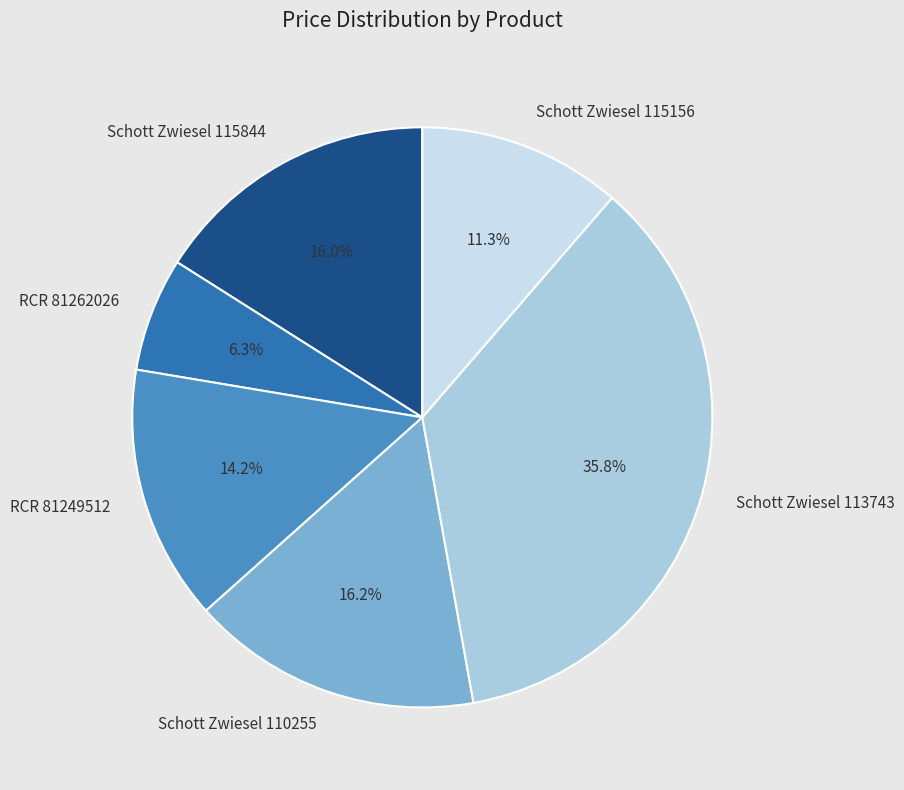

To the nearest percent, what is the combined percentage of Schott Zwiesel 115156 and Schott Zwiesel 113743?

47%